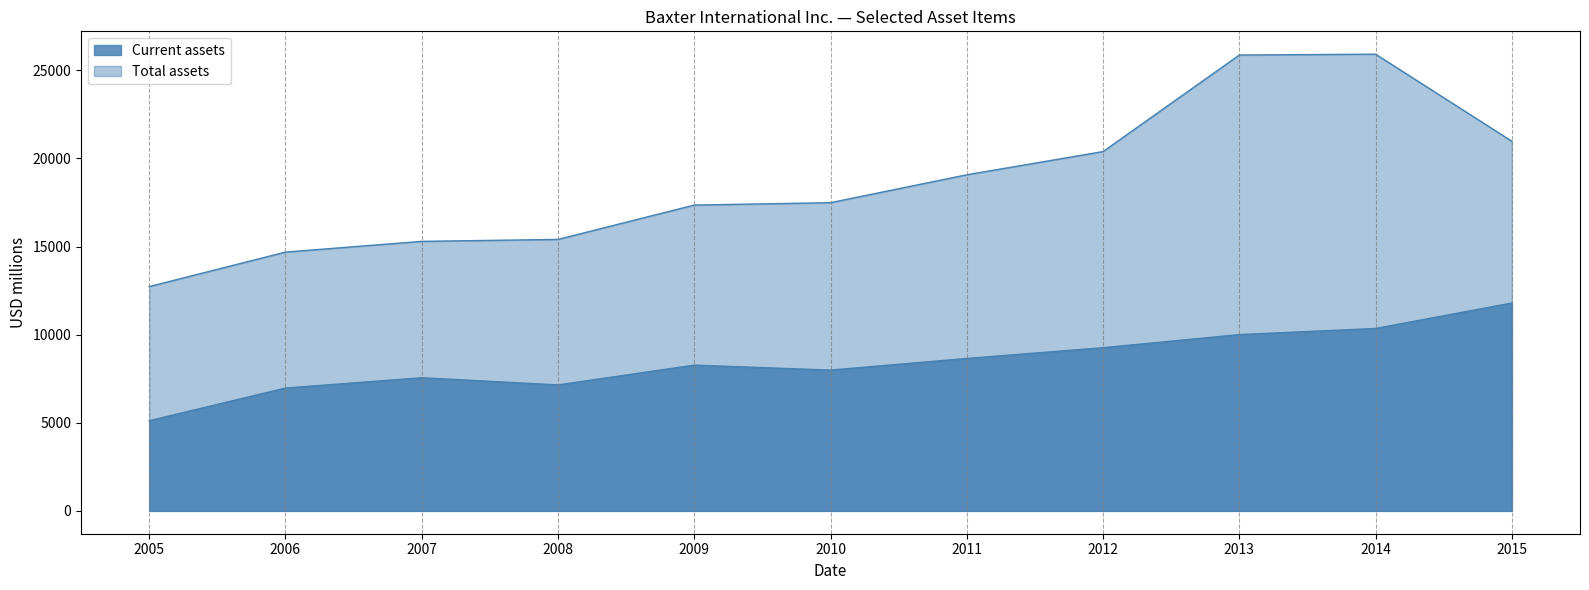

Does the chart display data point markers on the line(s)?

No